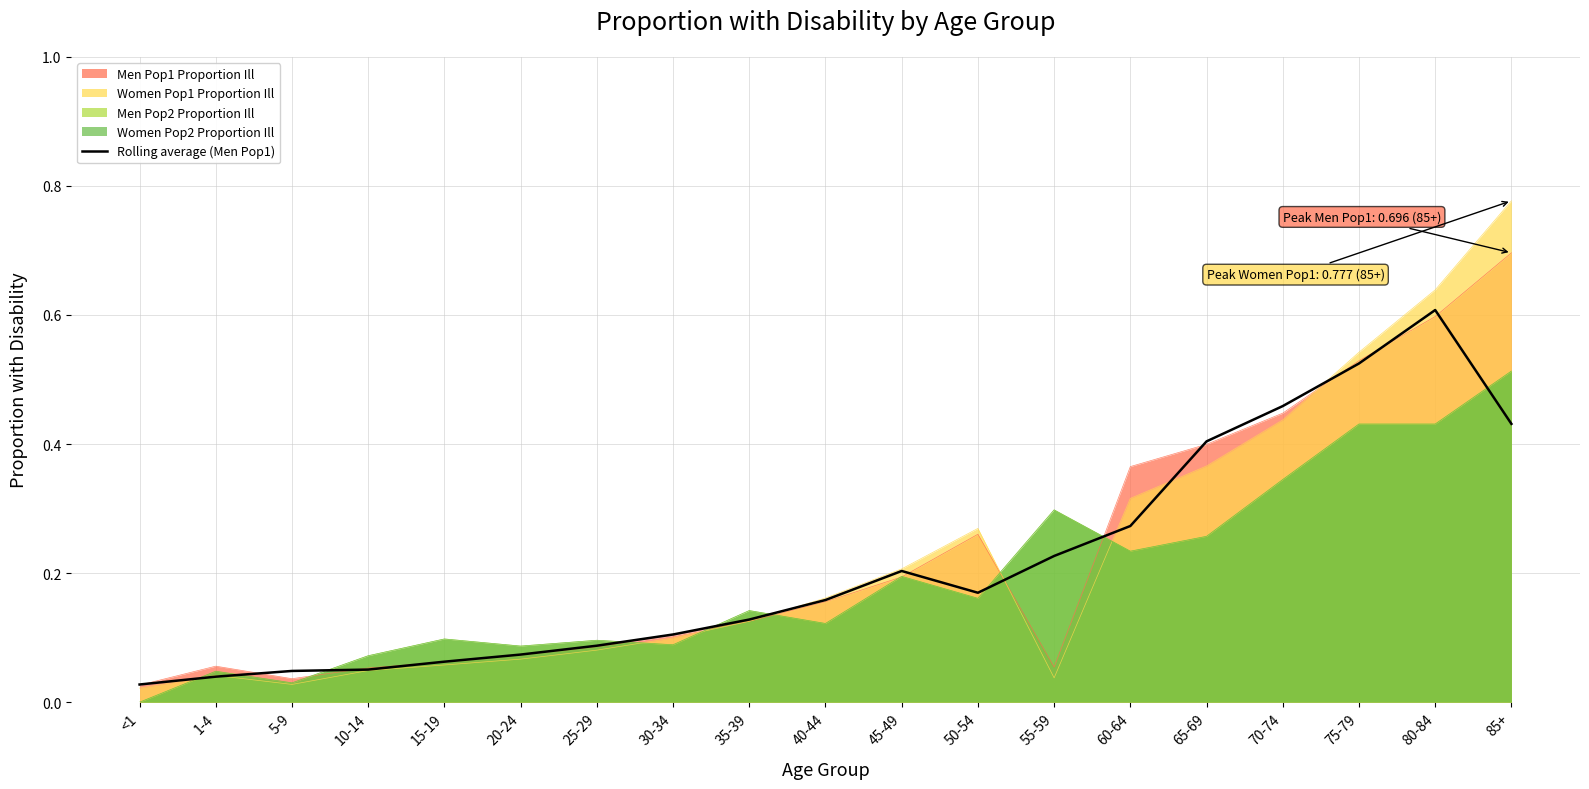

What is the value of the 5th point from the left?

0.1